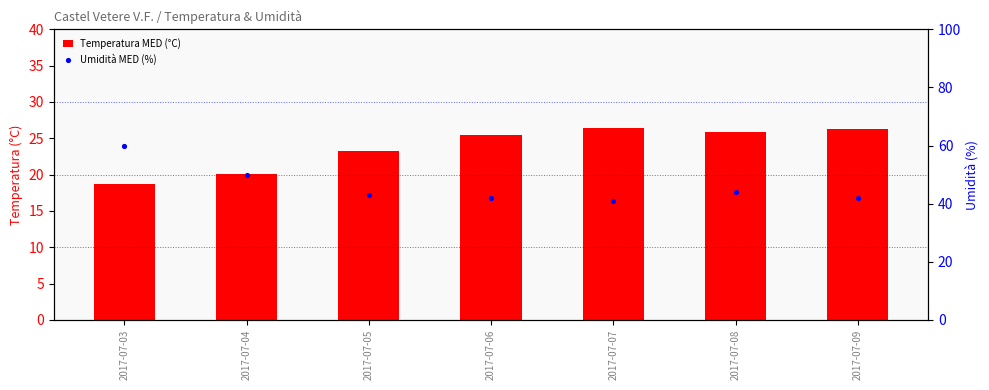

Which series has the largest total across all categories?

Umidità MED (%)